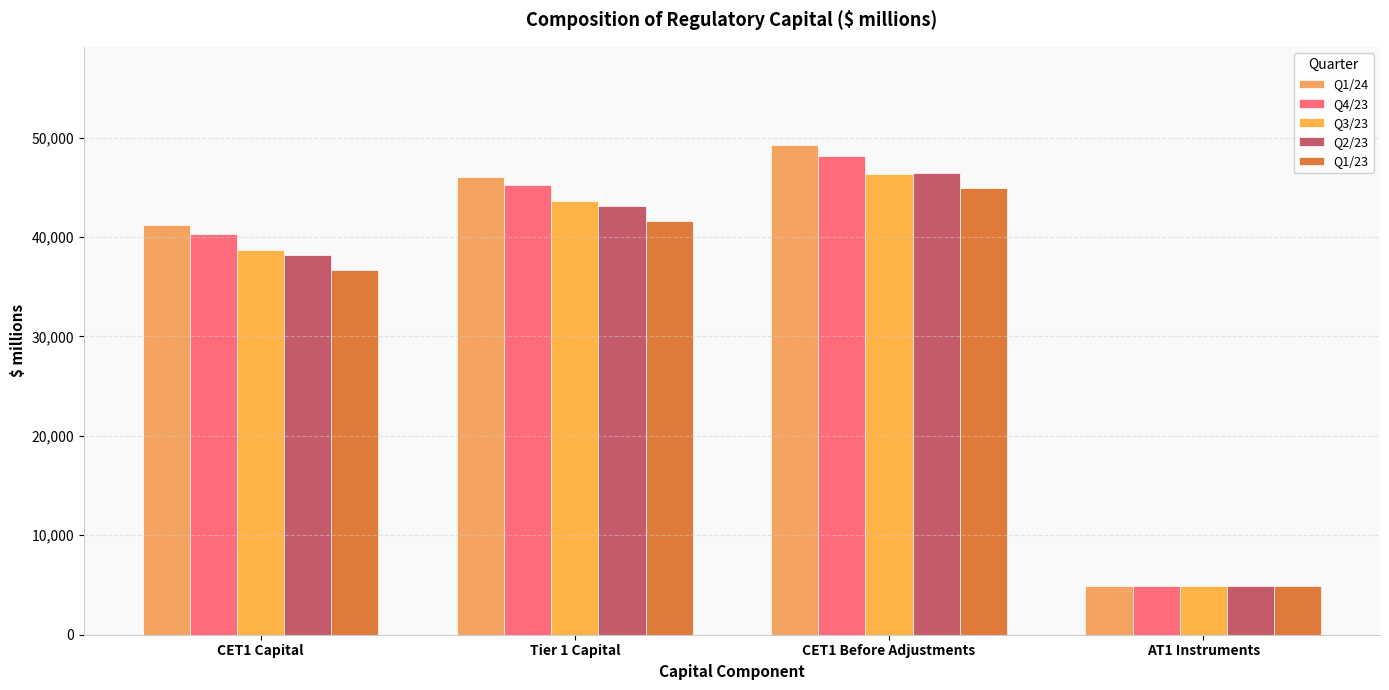

At which category is the sum across all series the highest?

CET1 Before Adjustments